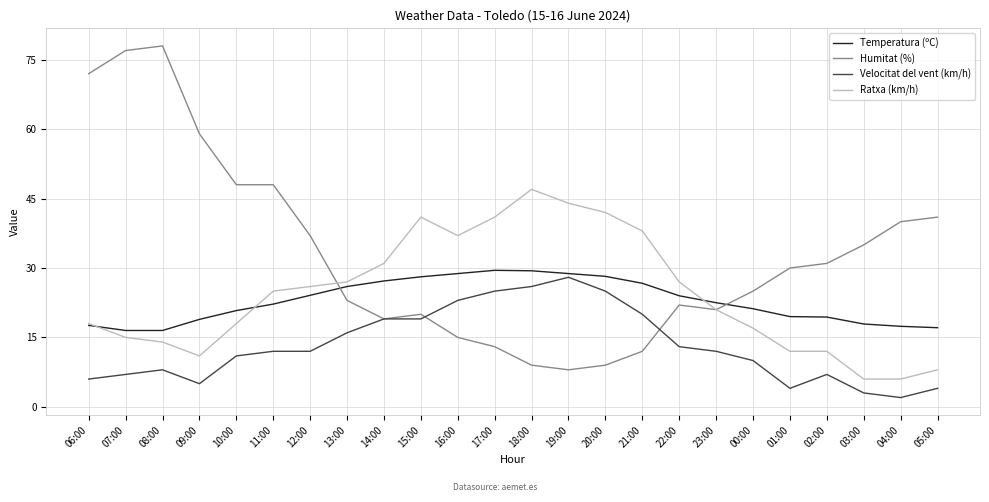

True or false: Ratxa (km/h) and Velocitat del vent (km/h) intersect in this chart.

False